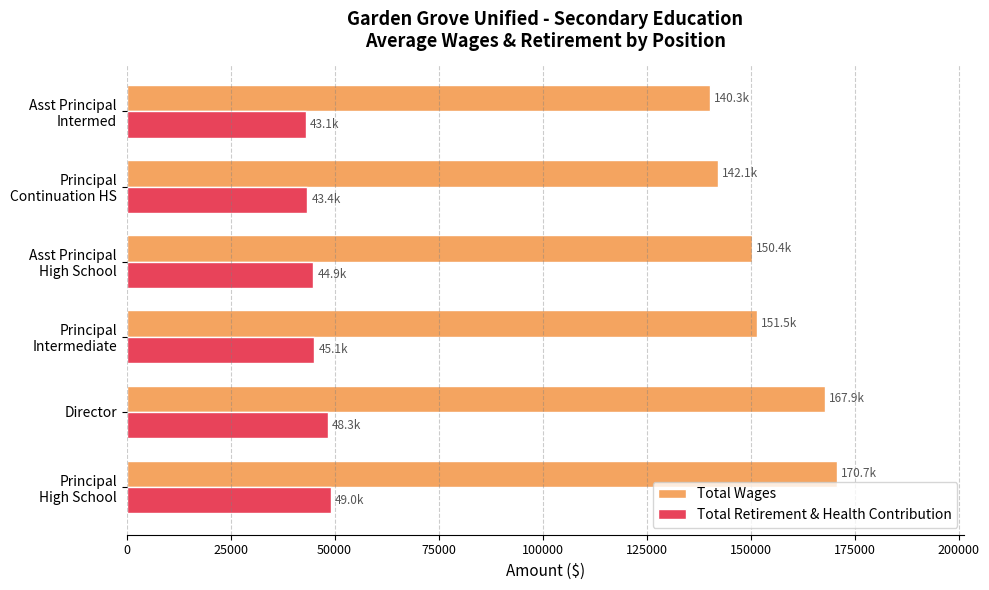

Count the number of categories in the chart.

6